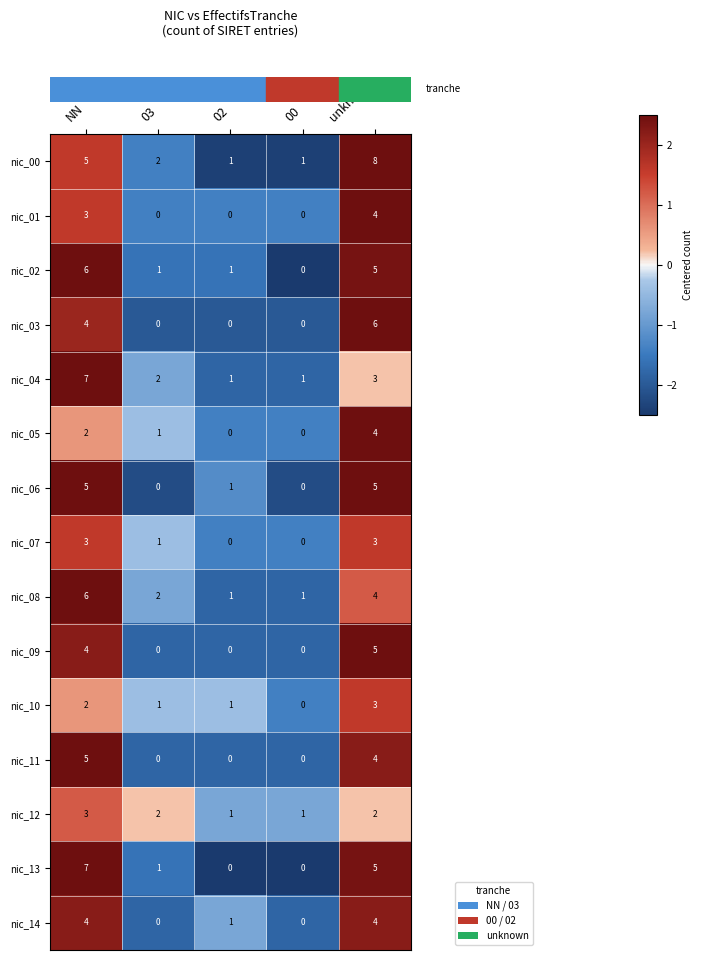

Is it true that nic_14 equals -1 at 03?

False